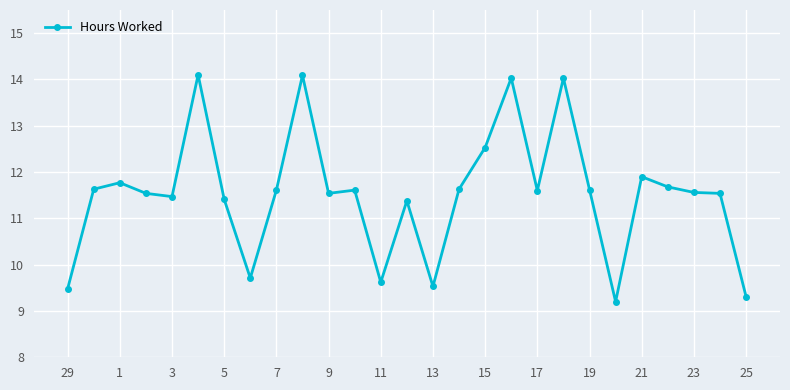

True or false: the data has more than 0 interior local peaks.

True